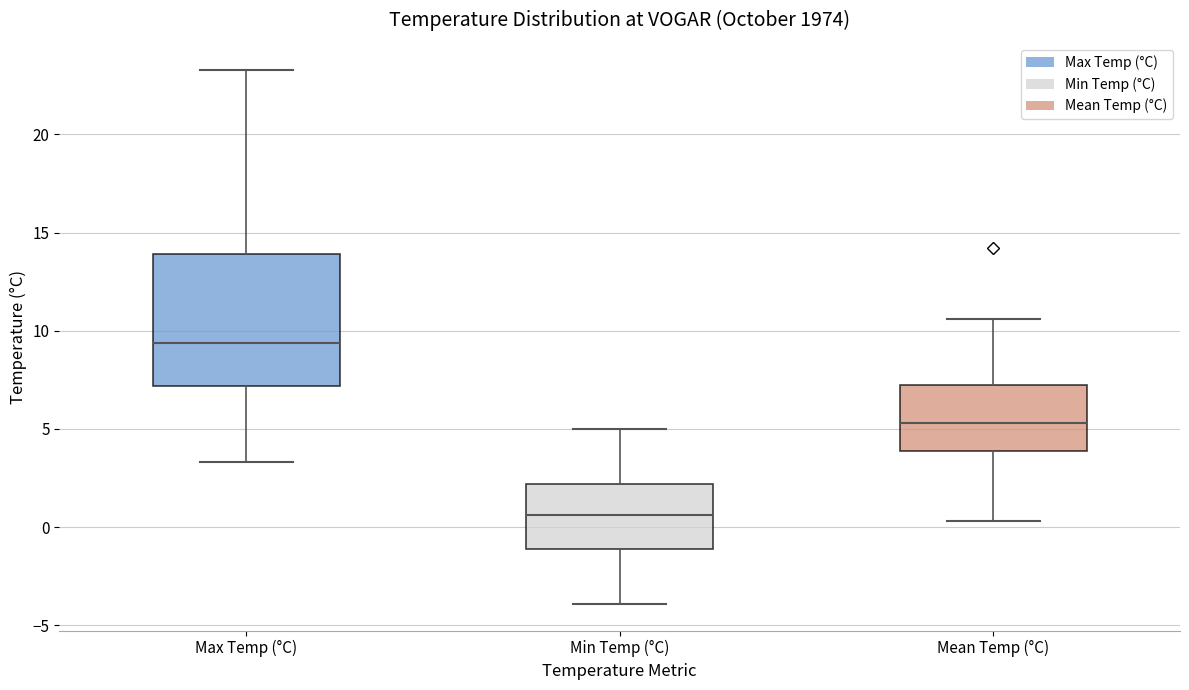

Reading left to right, read every box against the y-axis: the position of its median line, the range the box covers, and the ends of its whiskers. The values are not printed on the chart, so give them approximately, as read against the axis.

Max Temp (°C): median 9.5, box 7.0 to 14.0, whiskers 3.5 to 23.5
Min Temp (°C): median 0.5, box -1.0 to 2.0, whiskers -4.0 to 5.0
Mean Temp (°C): median 5.5, box 4.0 to 7.5, whiskers 0.5 to 10.5